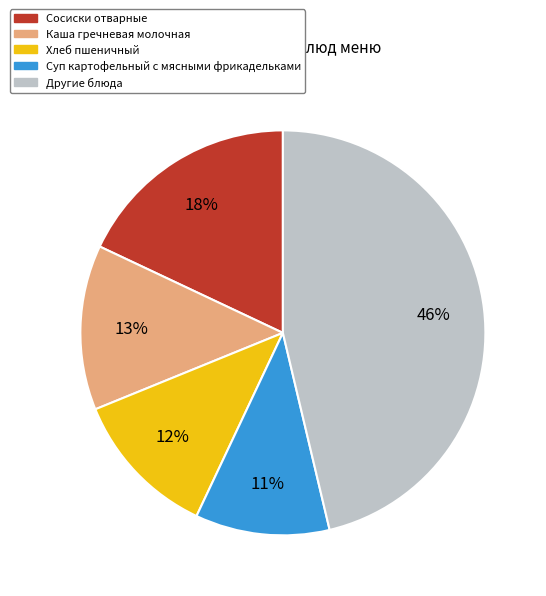

To the nearest percent, what is the average slice percentage?

20%